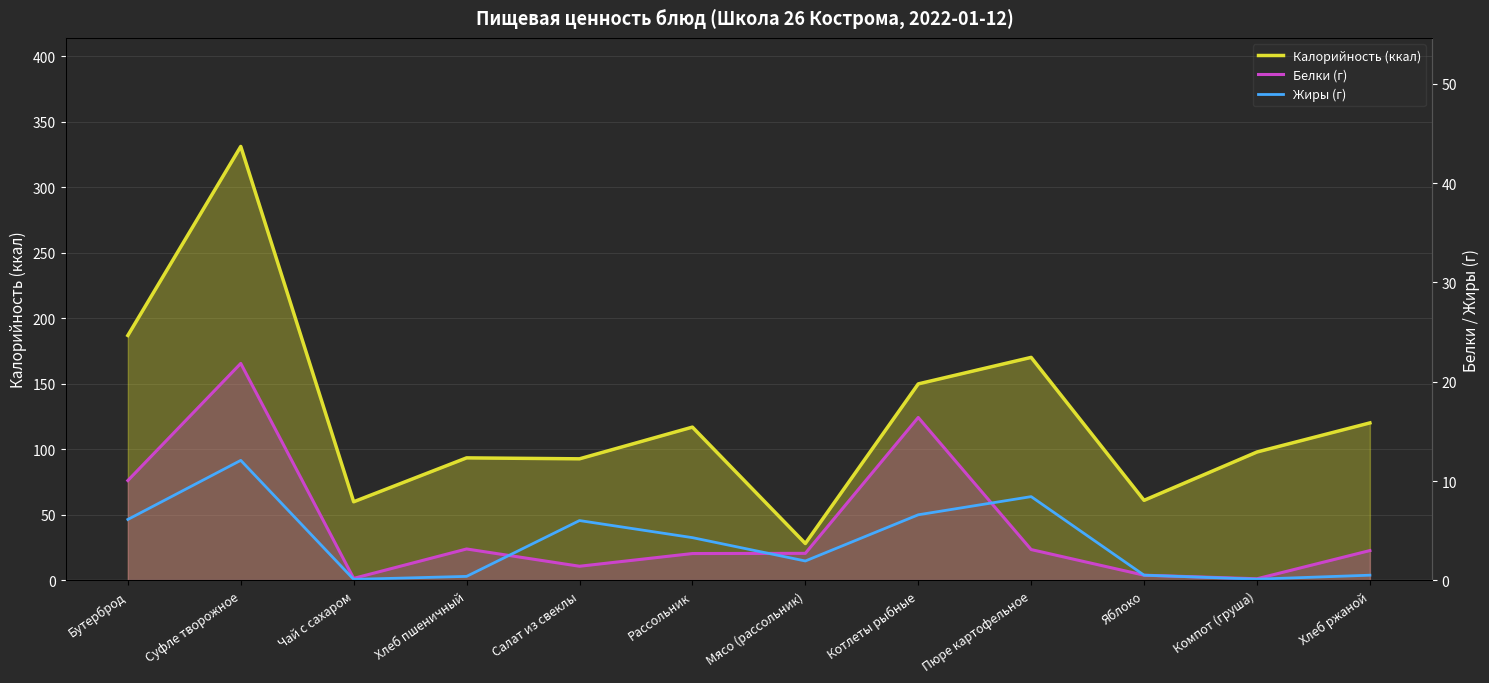

Is the value of Калорийность (ккал) at Салат из свеклы greater than the value of Белки (г) at Хлеб пшеничный?

Yes